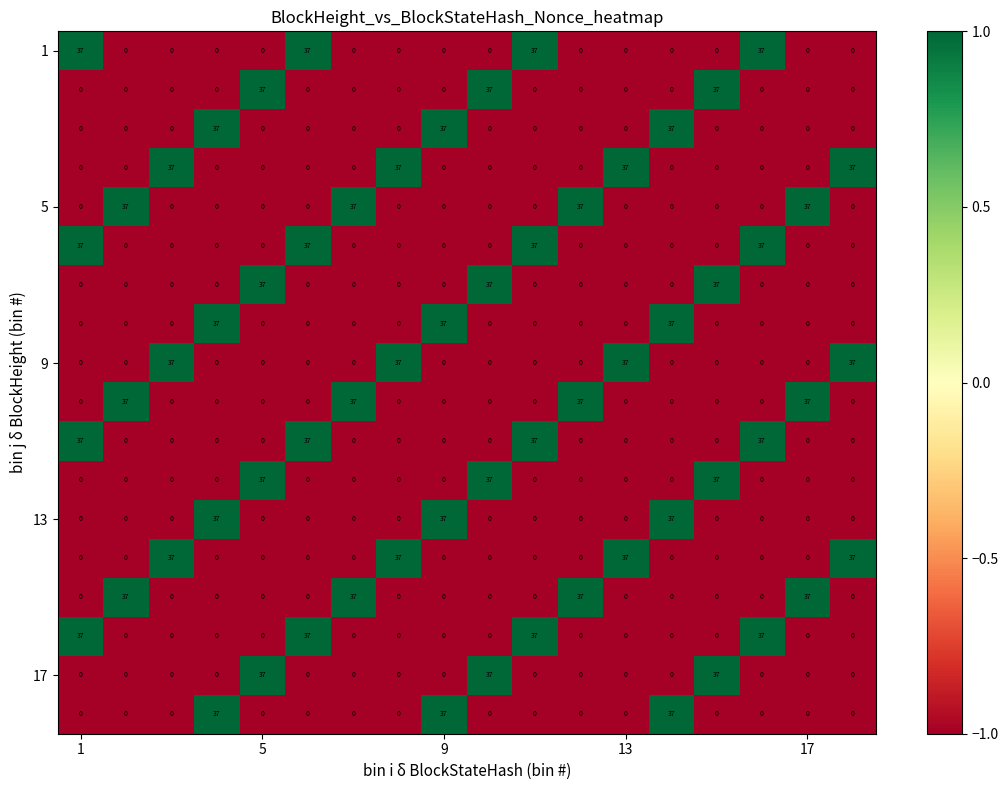

At how many categories does at least one series exceed 32?

18